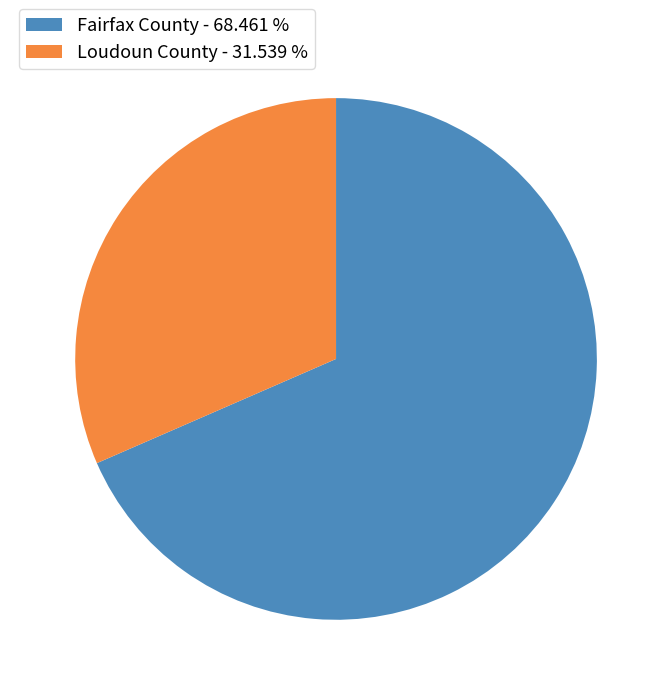

Is Fairfax County - 68.461 % the majority of the pie?

Yes